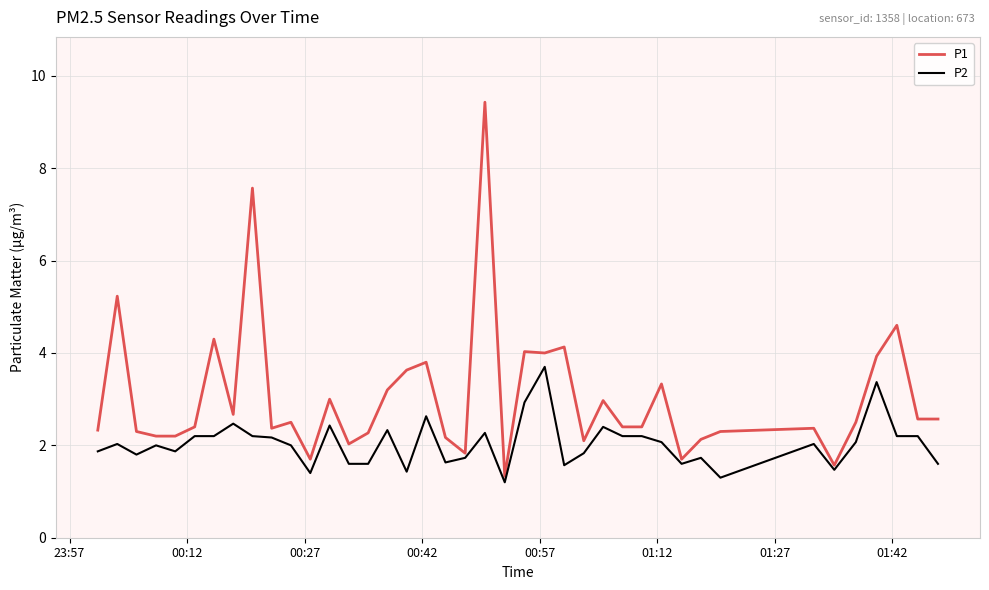

Rank the series by their average value, from highest to lowest.

P1, P2